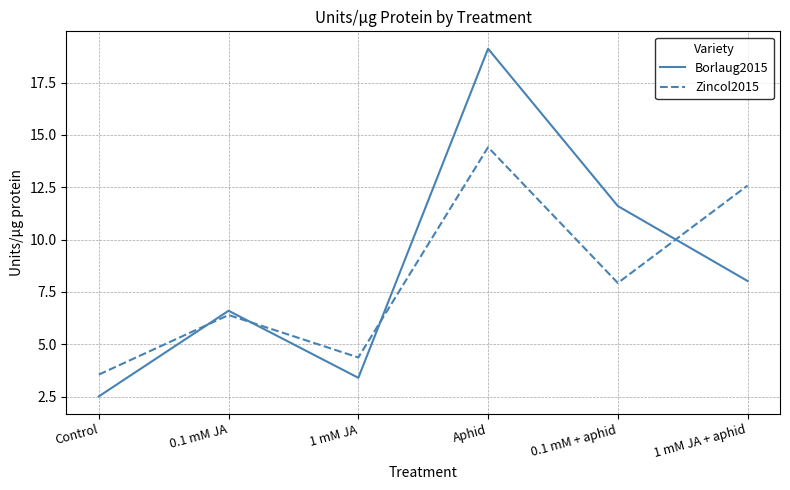

Which category has the highest value in the Zincol2015 series?

Aphid